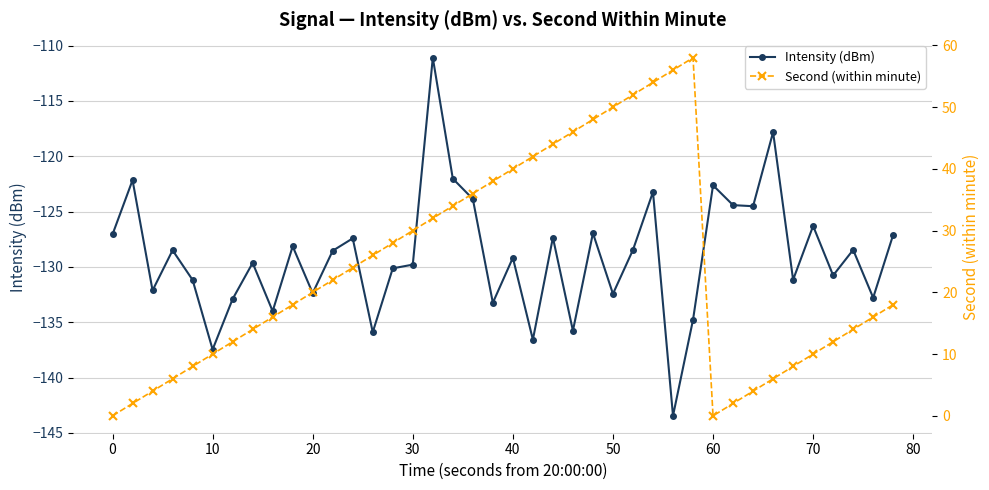

True or false: Intensity (dBm) has more than 2 points higher than both neighbors.

True